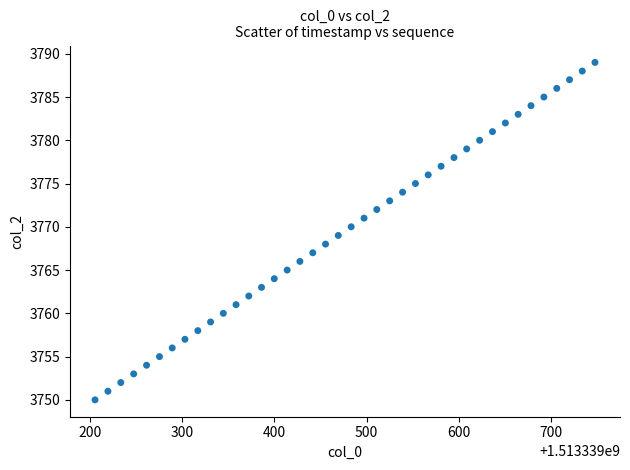

What is the range of Y values (max minus min)?

39